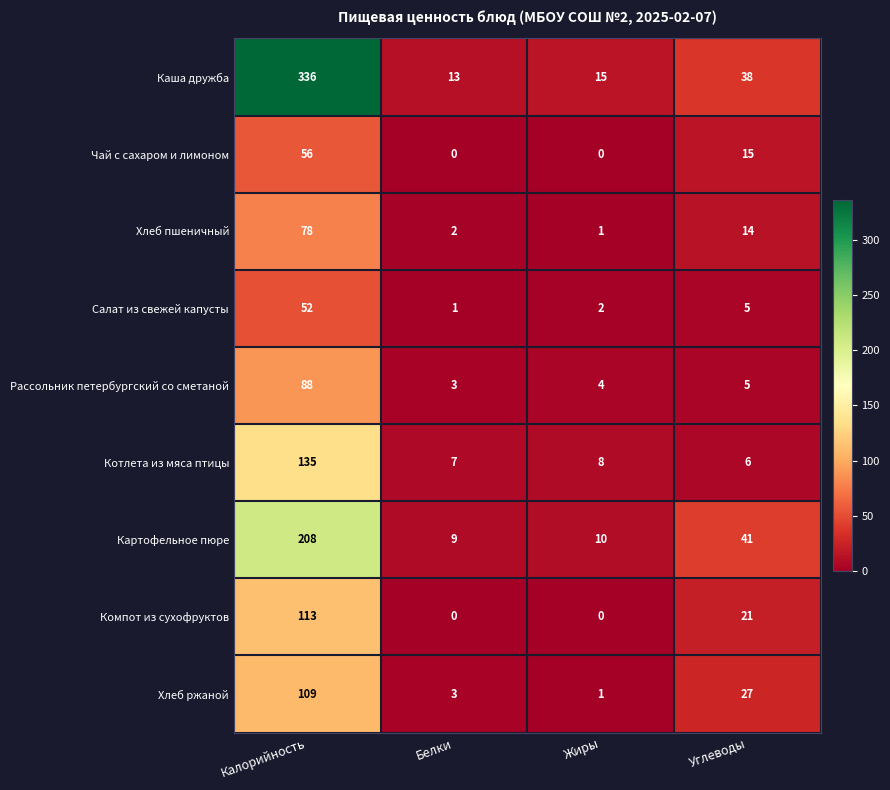

Is it true that Каша дружба equals 601 at Калорийность?

False